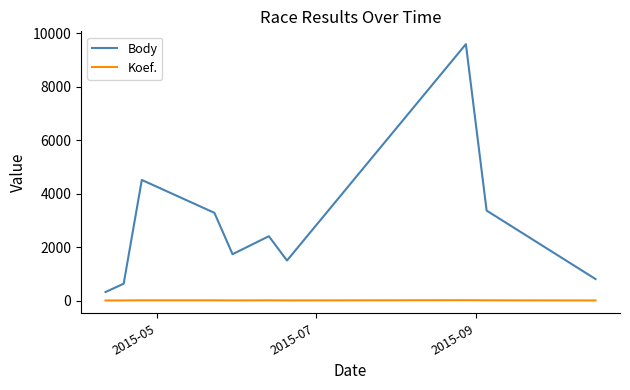

What is the maximum value shown in the chart?

9600